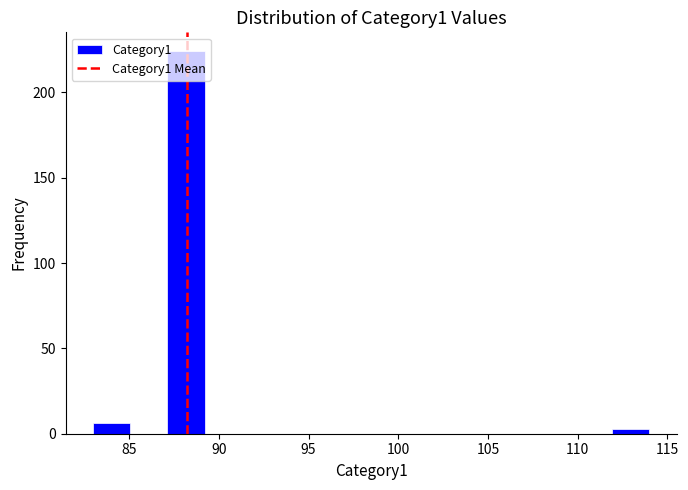

How tall is the bar that spans 83.0 to 85.0 on the x-axis? Neither the bar edges nor the heights are printed on the chart, so give them approximately, as read against the axes.

5